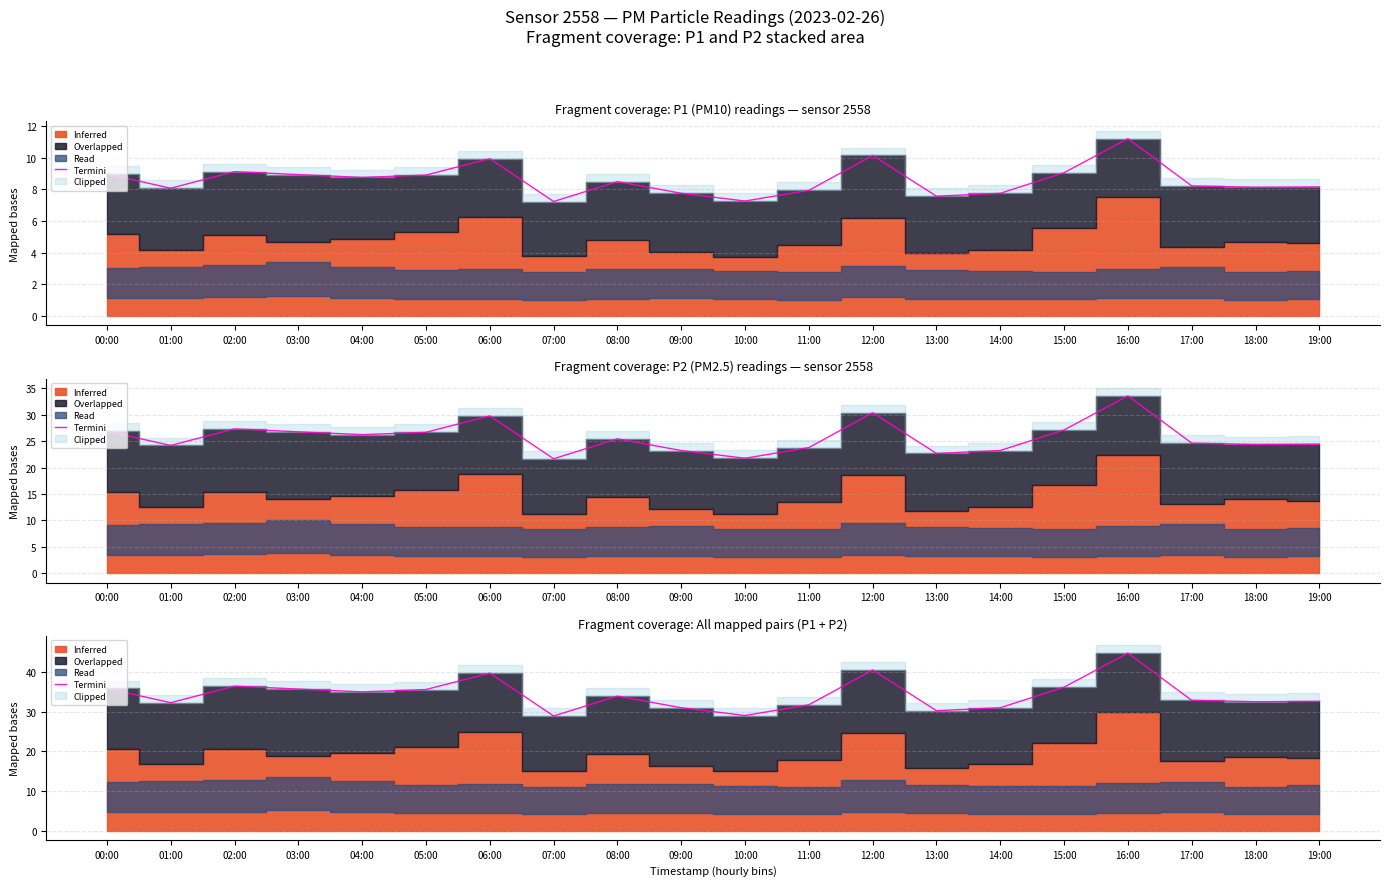

Rank the categories by value from highest to lowest.

16:00, 12:00, 06:00, 02:00, 15:00, 00:00, 03:00, 05:00, 04:00, 08:00, 17:00, 19:00, 18:00, 01:00, 11:00, 09:00, 14:00, 13:00, 10:00, 07:00